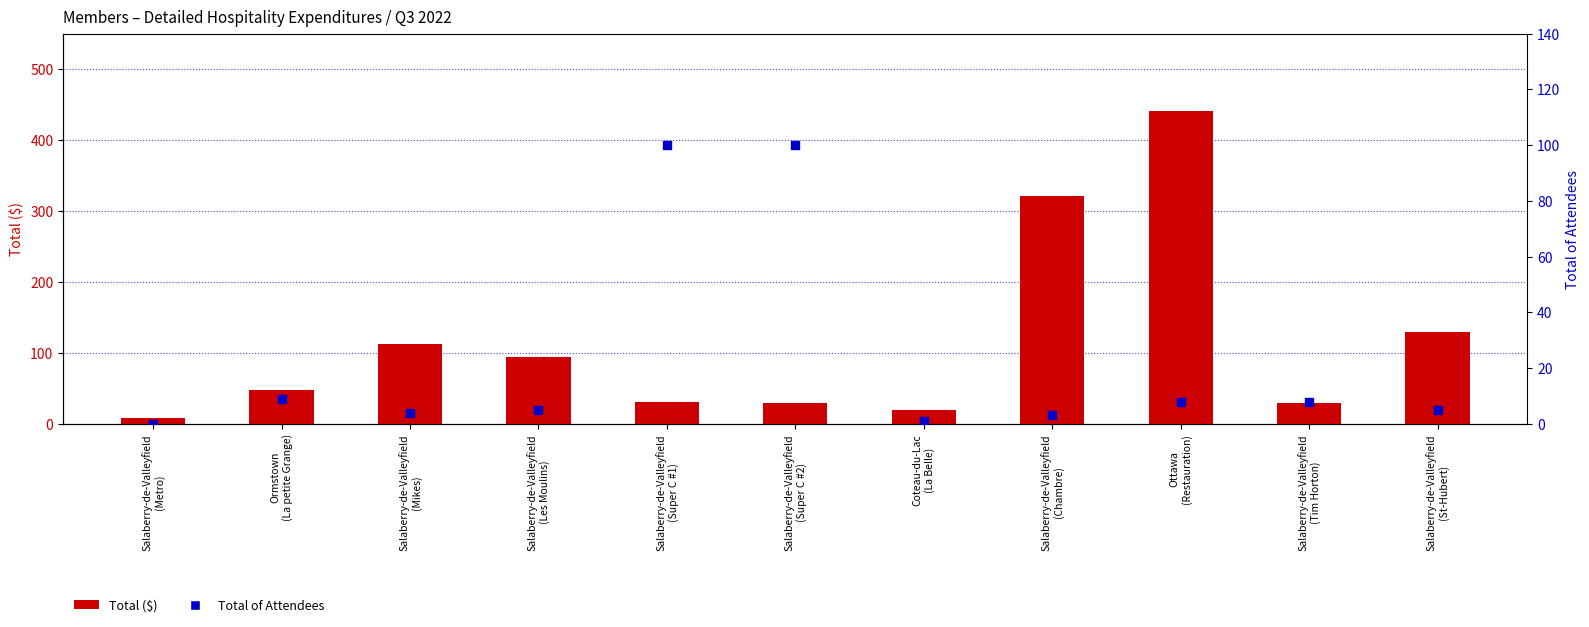

At how many categories does at least one series exceed 143?

2